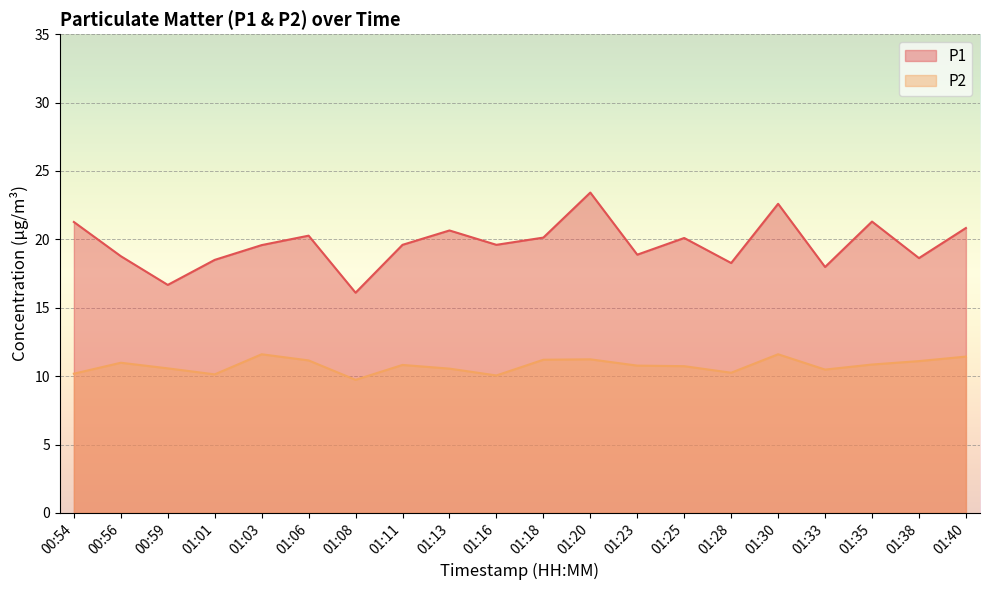

Which series changed the most between 01:06 and 01:40?

P1